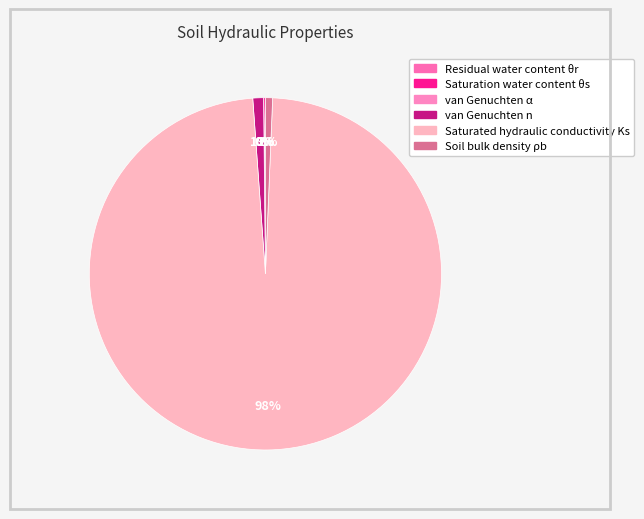

The van Genuchten α slice represents 9% of the pie. True or false?

False